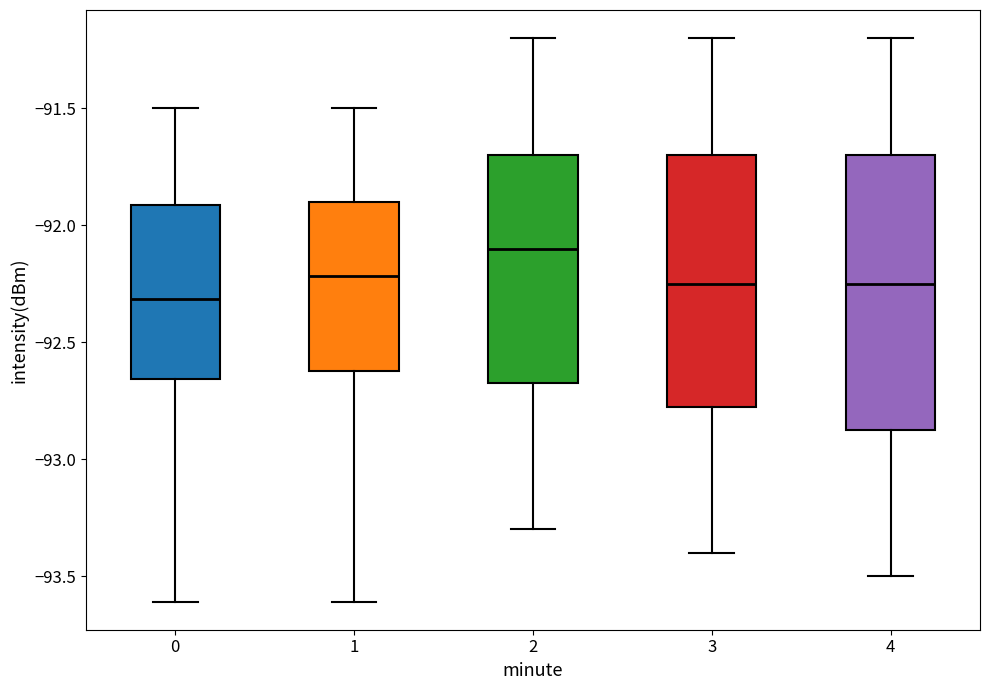

Comparing the boxes themselves (not the whiskers), which one is the tallest?

4